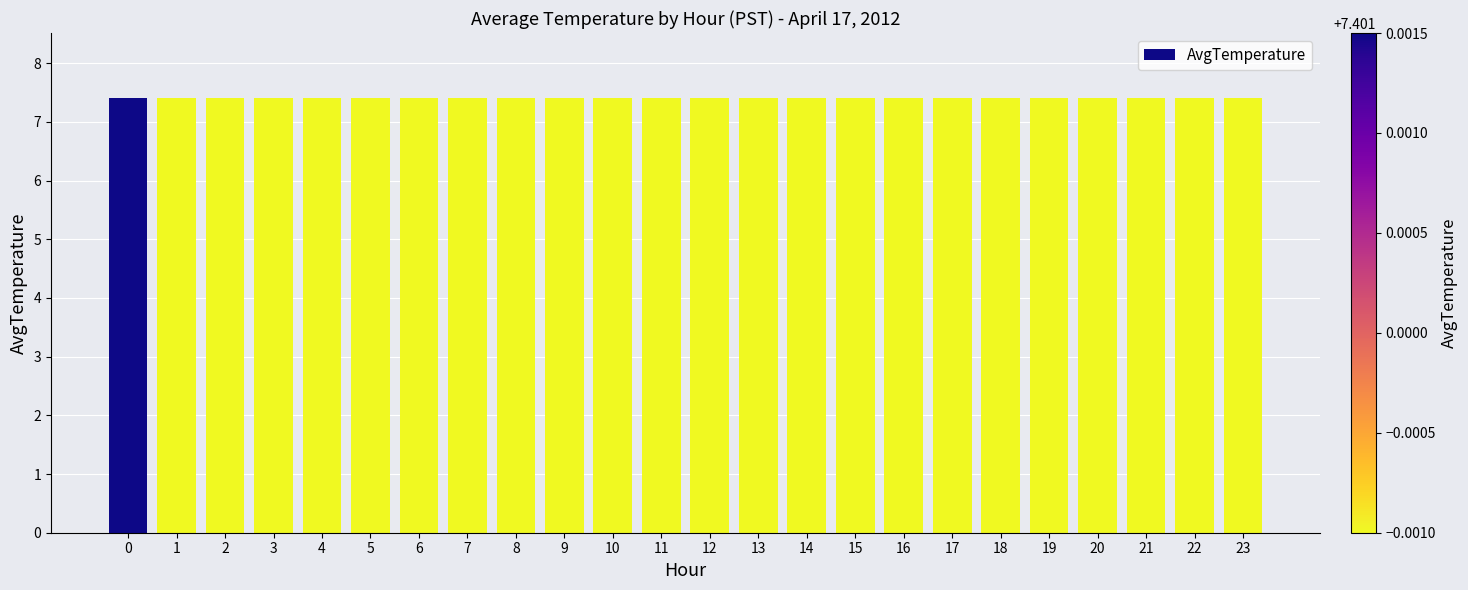

What is the value of the 6th bar from the left?

7.4